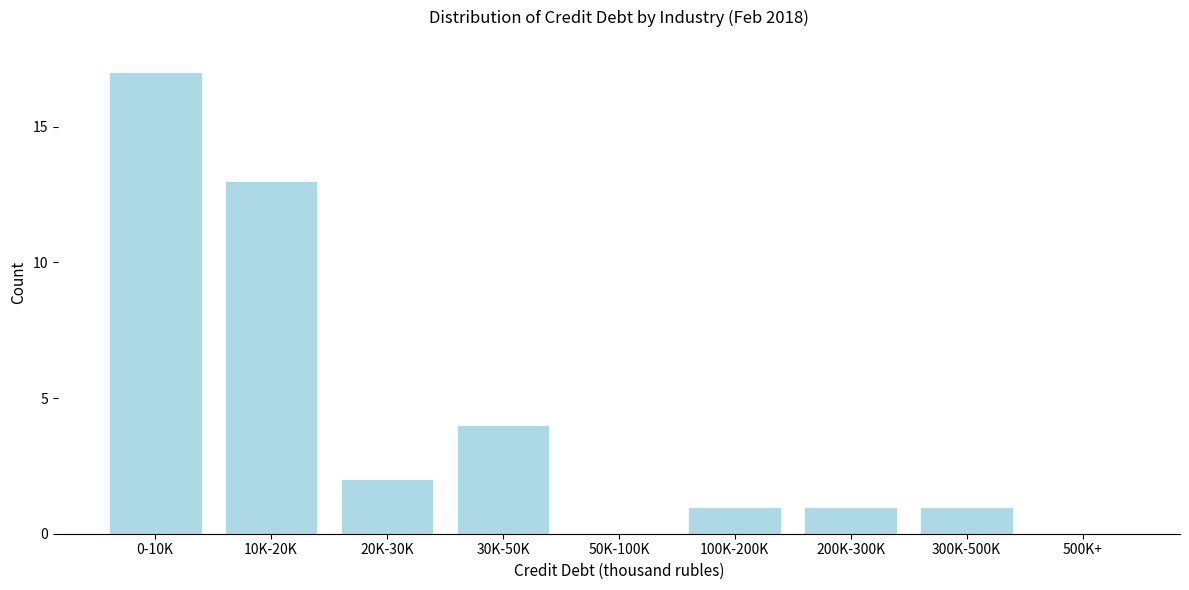

Reading left to right, list all the values displayed in this chart.

0-10K=17	10K-20K=13	20K-30K=2	30K-50K=4	50K-100K=0	100K-200K=1	200K-300K=1	300K-500K=1	500K+=0